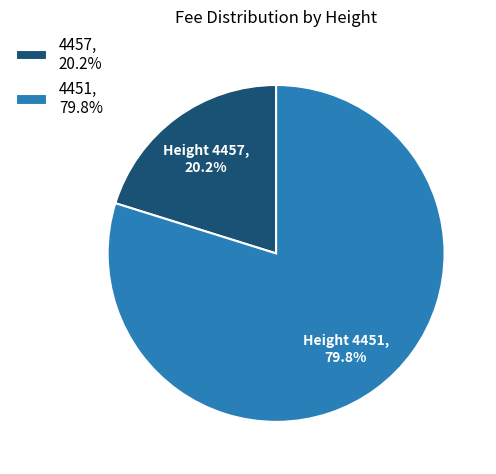

Approximately how many times larger is the value at 4451, 79.8% compared to 4457, 20.2%?

4.0